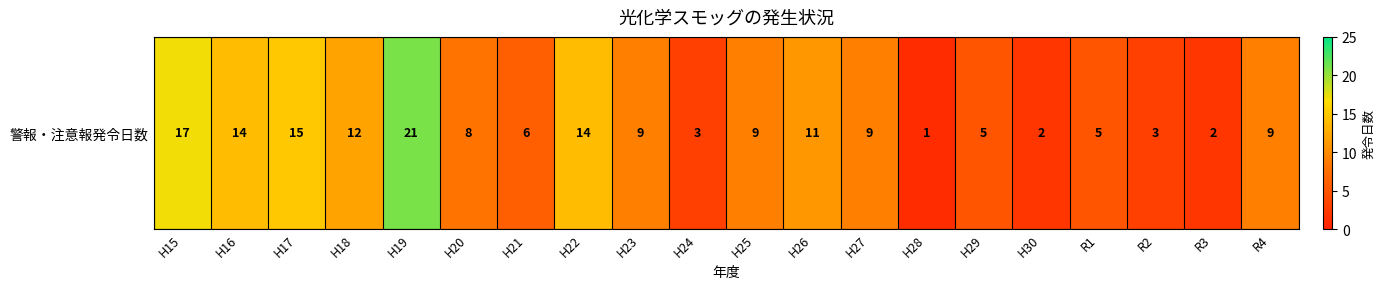

At which label does the data first exceed 9?

H15